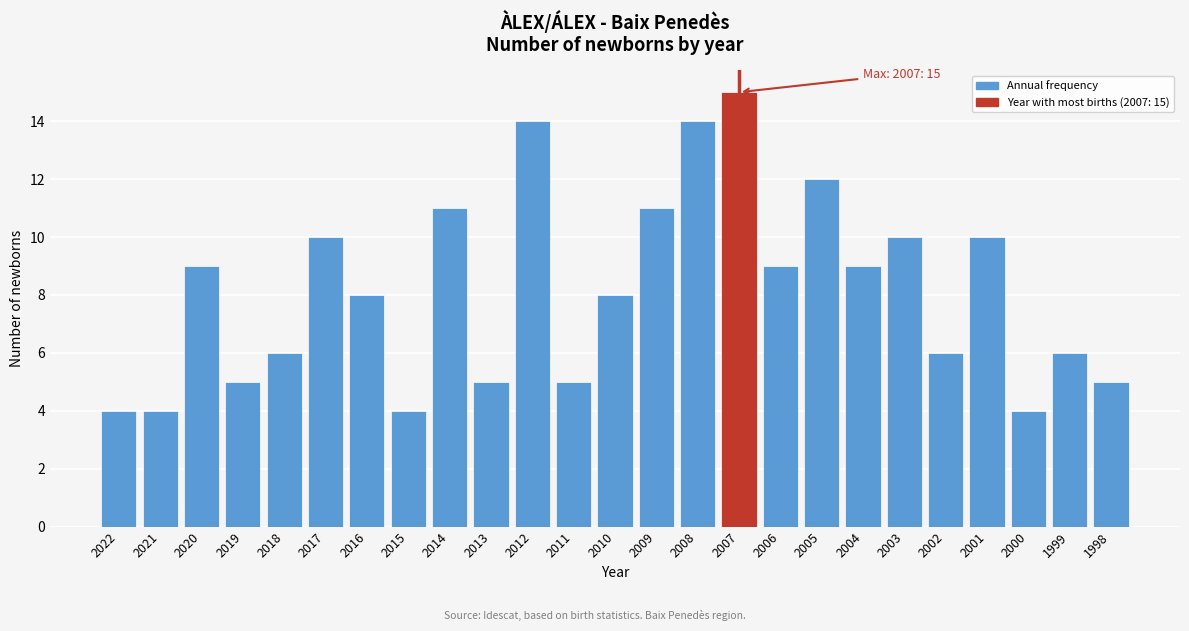

Reading right to left, list all the values displayed in this chart.

5	6	4	10	6	10	9	12	9	15	14	11	8	5	14	5	11	4	8	10	6	5	9	4	4